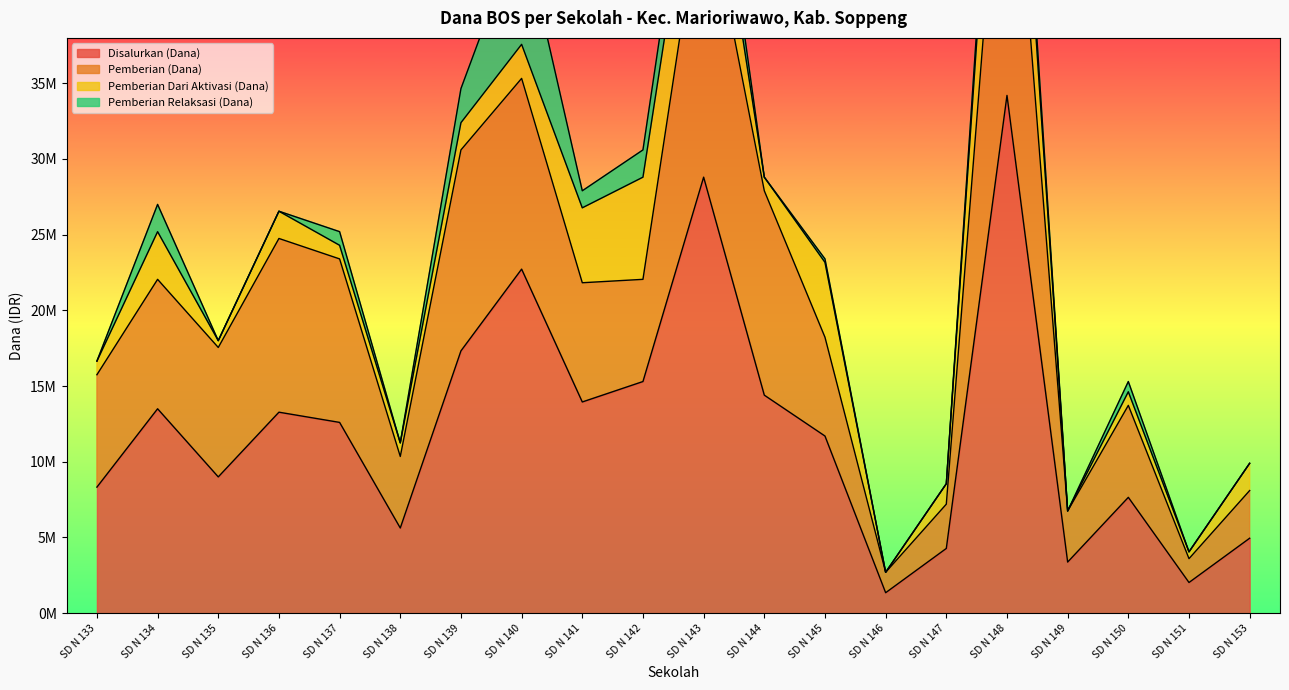

The value of Pemberian (Dana) at SD N 142 is 22050000. True or false?

True